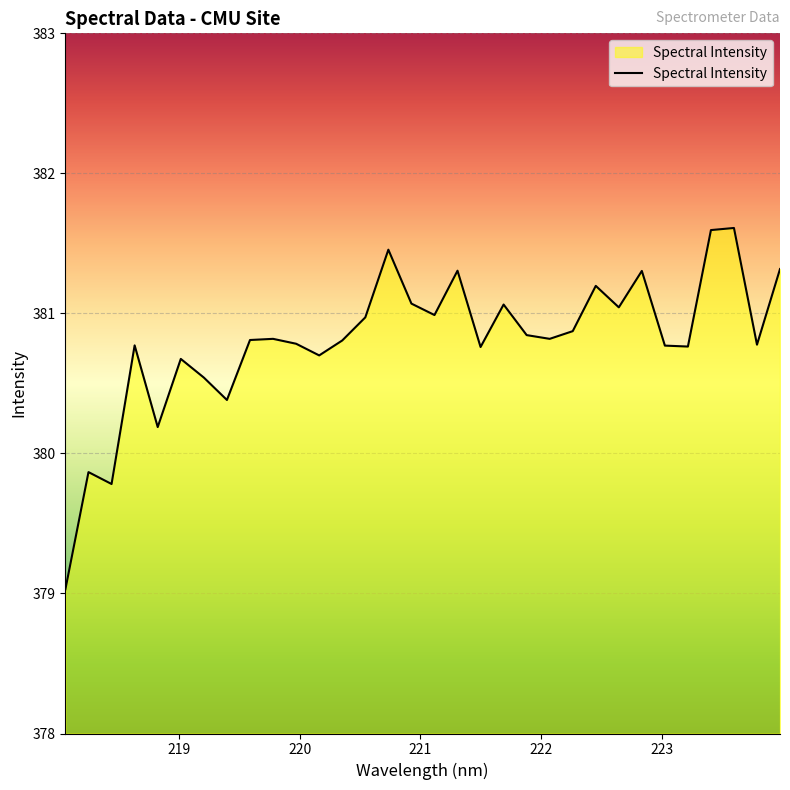

What is the minimum value shown in the chart?

379.0